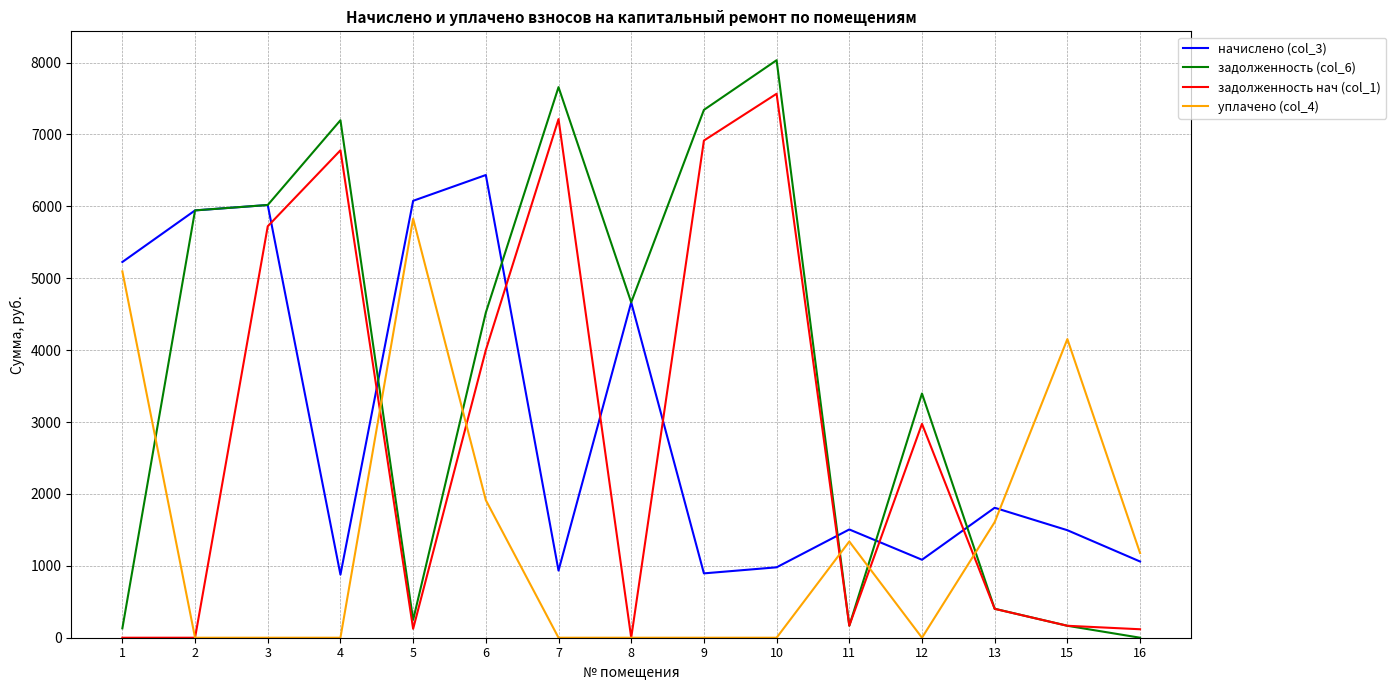

At which category does начислено (col_3) reach its first local peak?

3